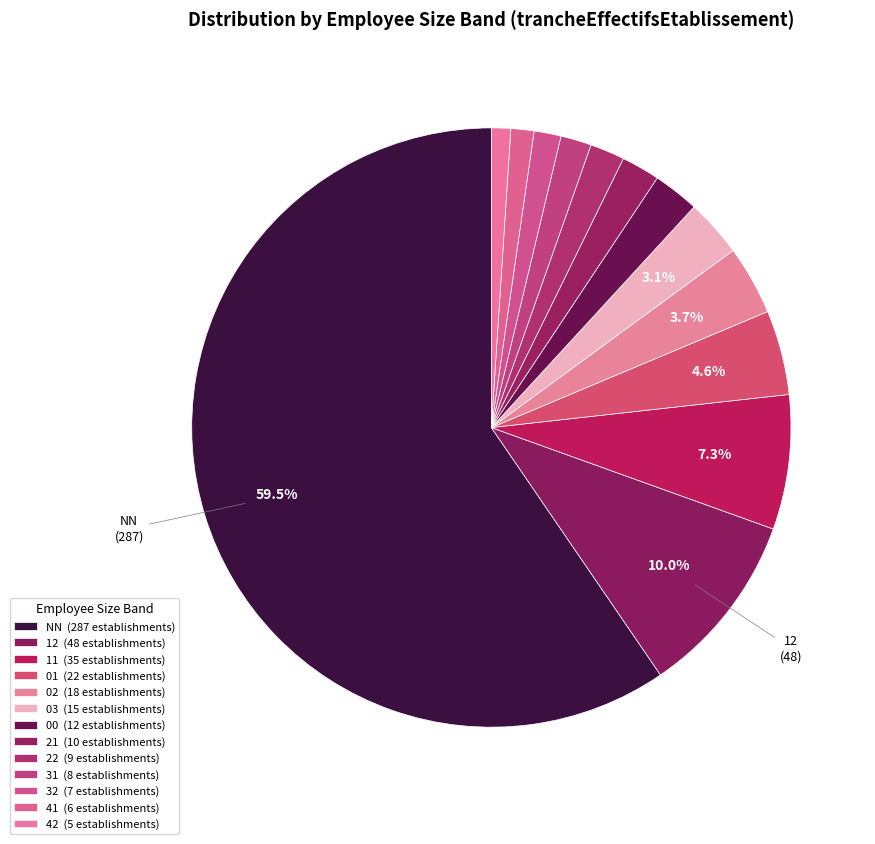

Rank the categories by value from highest to lowest.

NN, 12, 11, 01, 02, 03, 00, 21, 22, 31, 32, 41, 42